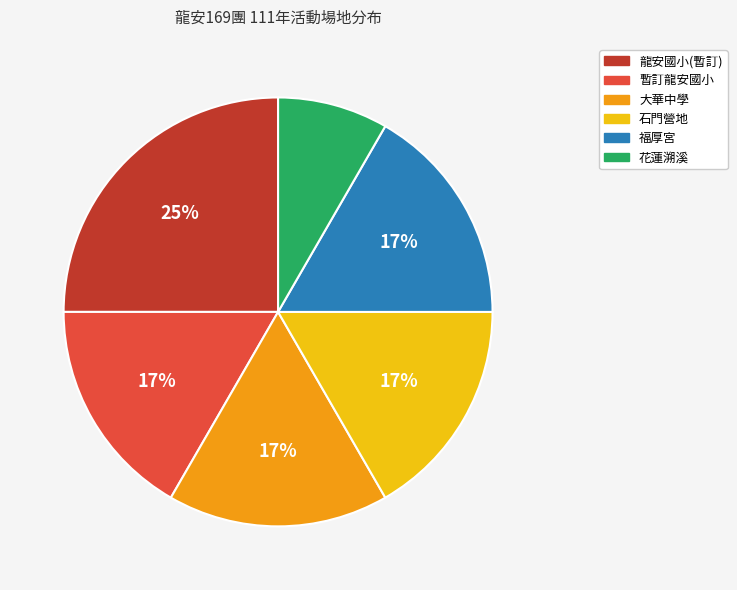

To the nearest percent, what portion does 福厚宮 represent?

17%